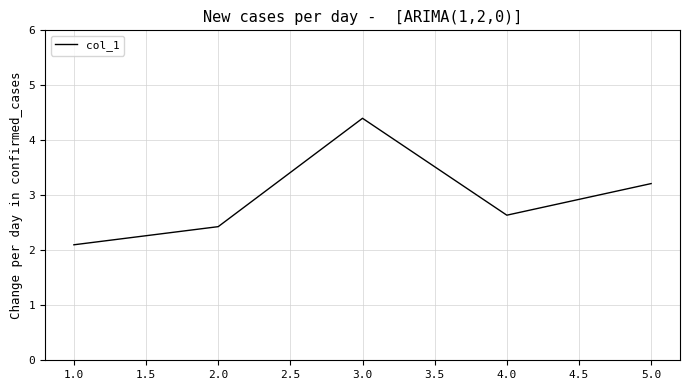

Count the number of data series in this chart.

1